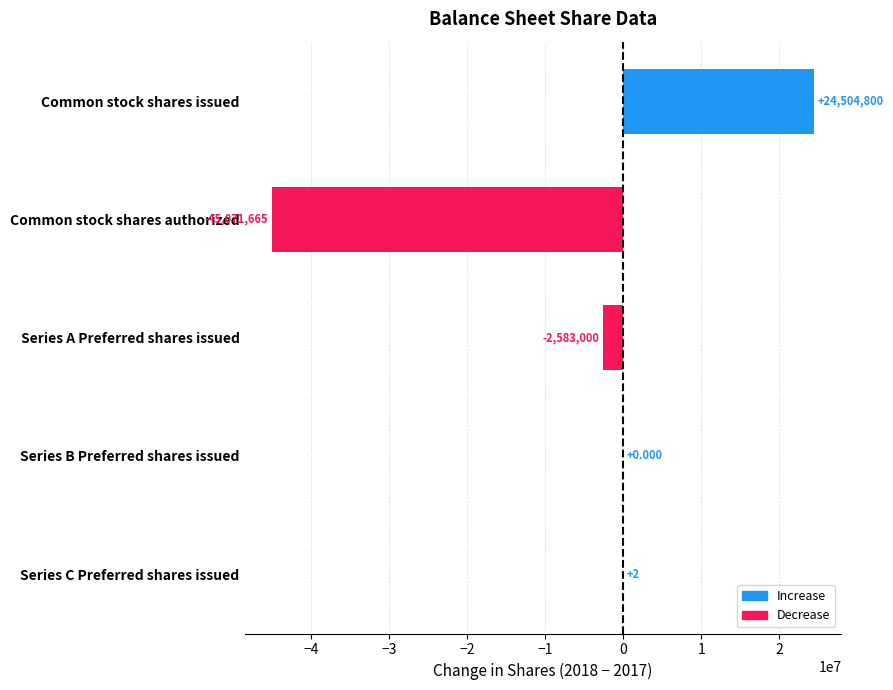

Between Common stock shares issued and Series C Preferred shares issued, which is larger?

Common stock shares issued